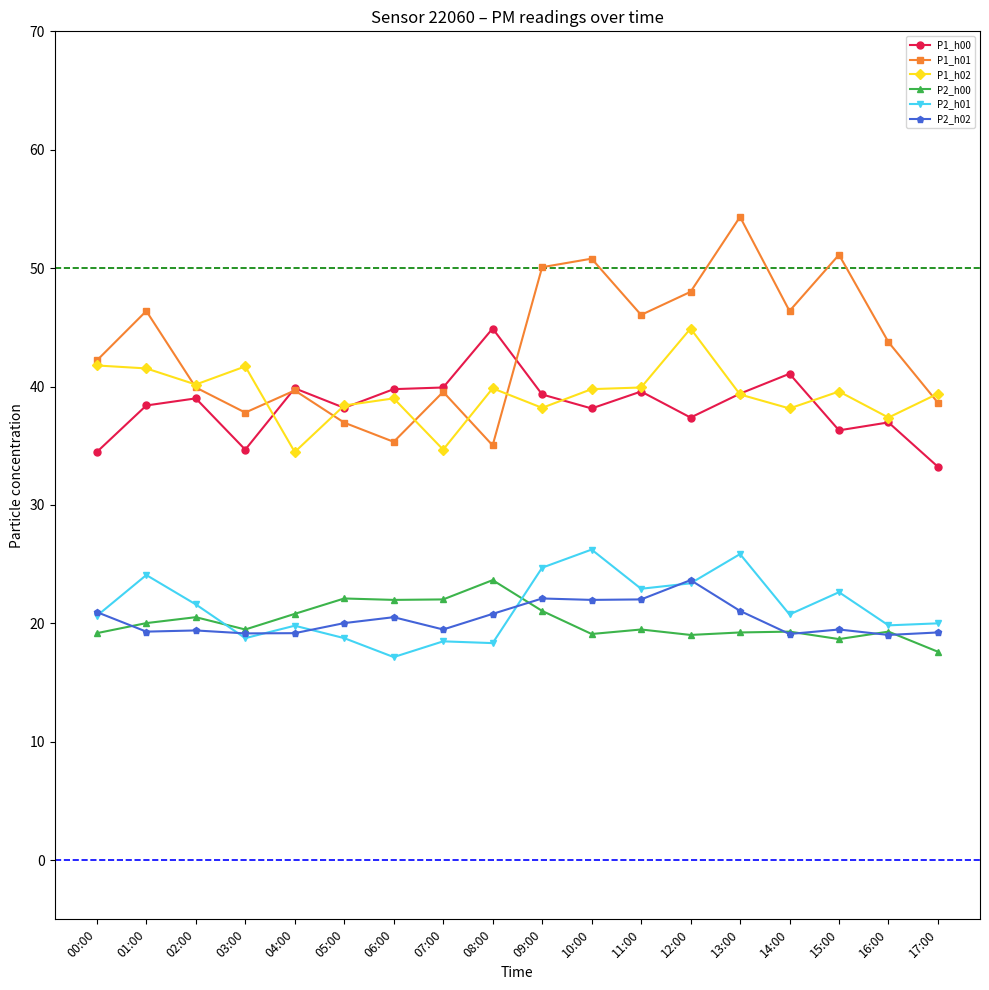

What is the highest value of the P1_h00 series?

44.9